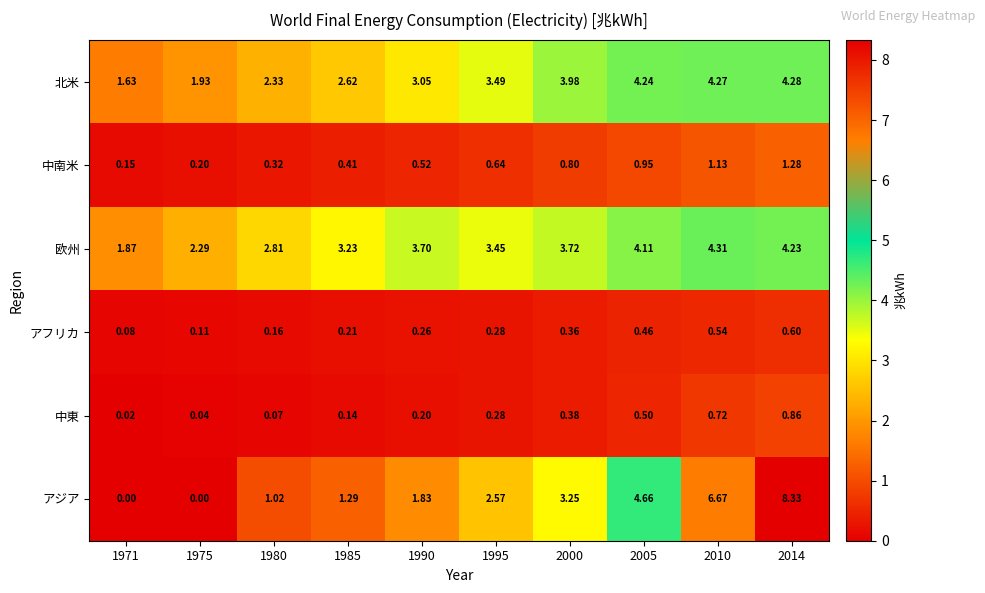

Which series has the widest spread of values?

アジア